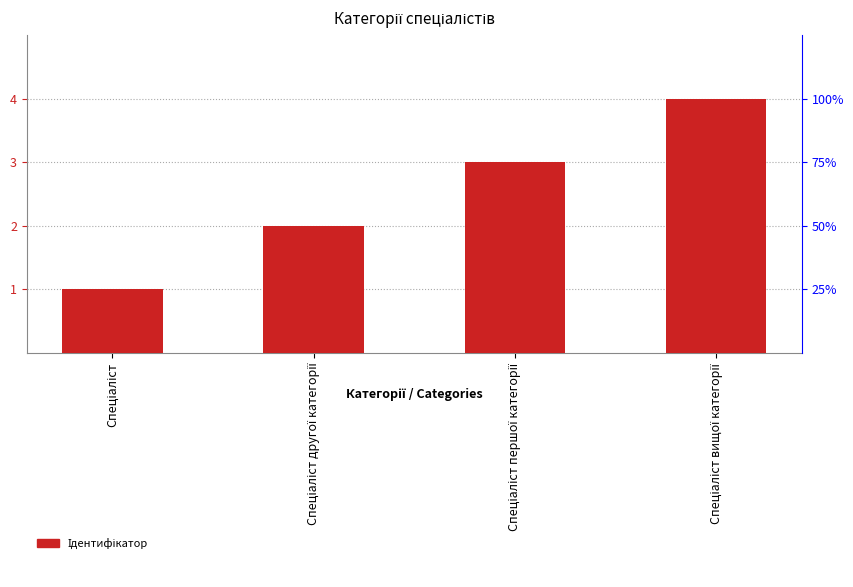

What is the average value?

2